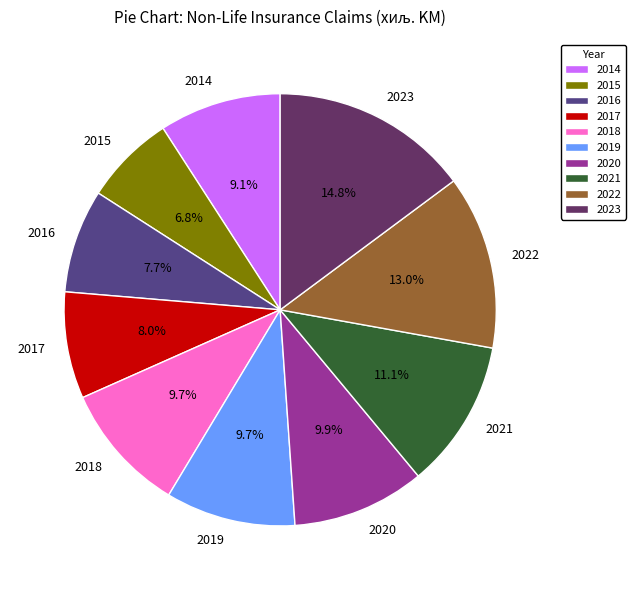

To the nearest percent, what is the difference between the 2022 and 2015 slice percentages?

6%